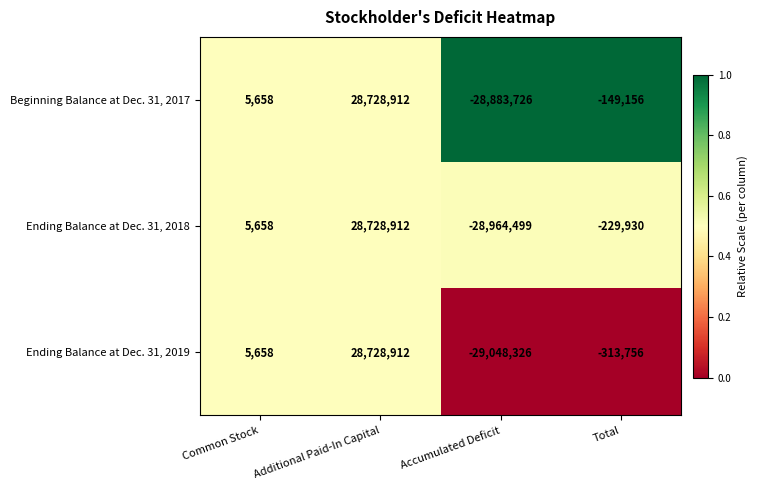

Reading left to right, list all the values displayed in this chart.

Beginning Balance at Dec. 31, 2017: Common Stock=5658	Additional Paid-In Capital=28728912	Accumulated Deficit=-28883726	Total=-149156
Ending Balance at Dec. 31, 2018: Common Stock=5658	Additional Paid-In Capital=28728912	Accumulated Deficit=-28964499	Total=-229930
Ending Balance at Dec. 31, 2019: Common Stock=5658	Additional Paid-In Capital=28728912	Accumulated Deficit=-29048326	Total=-313756